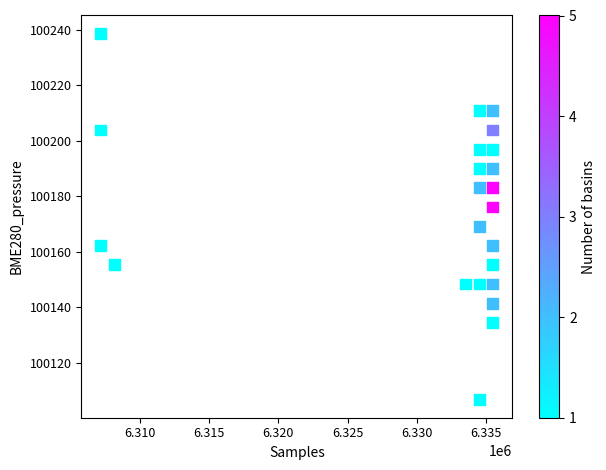

What is the range of X values (max minus min)?

28267.3